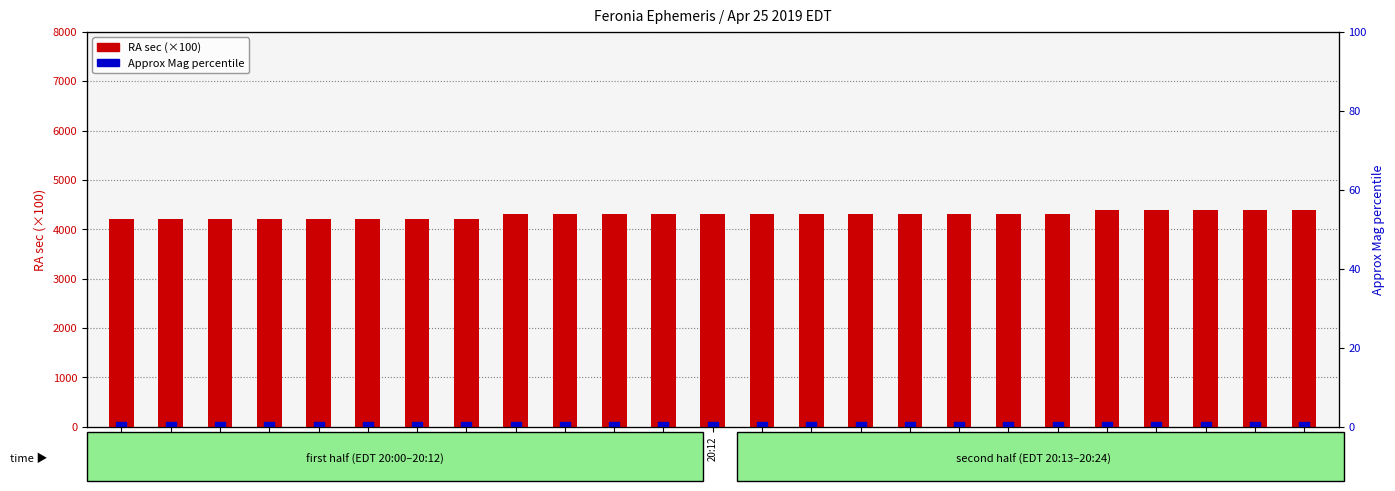

Which series reaches the minimum Y coordinate?

Approx Mag percentile